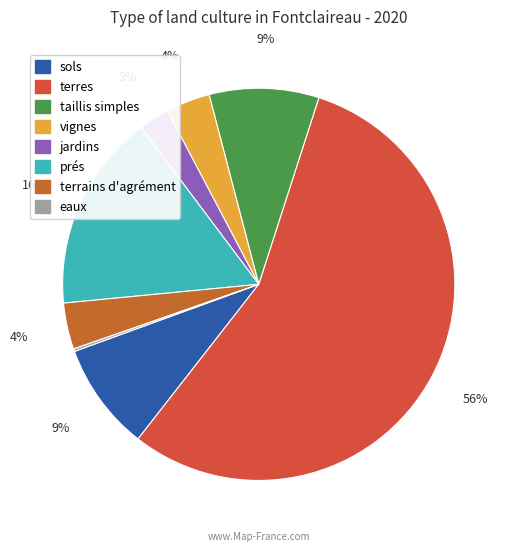

How many slices are in this pie chart?

8